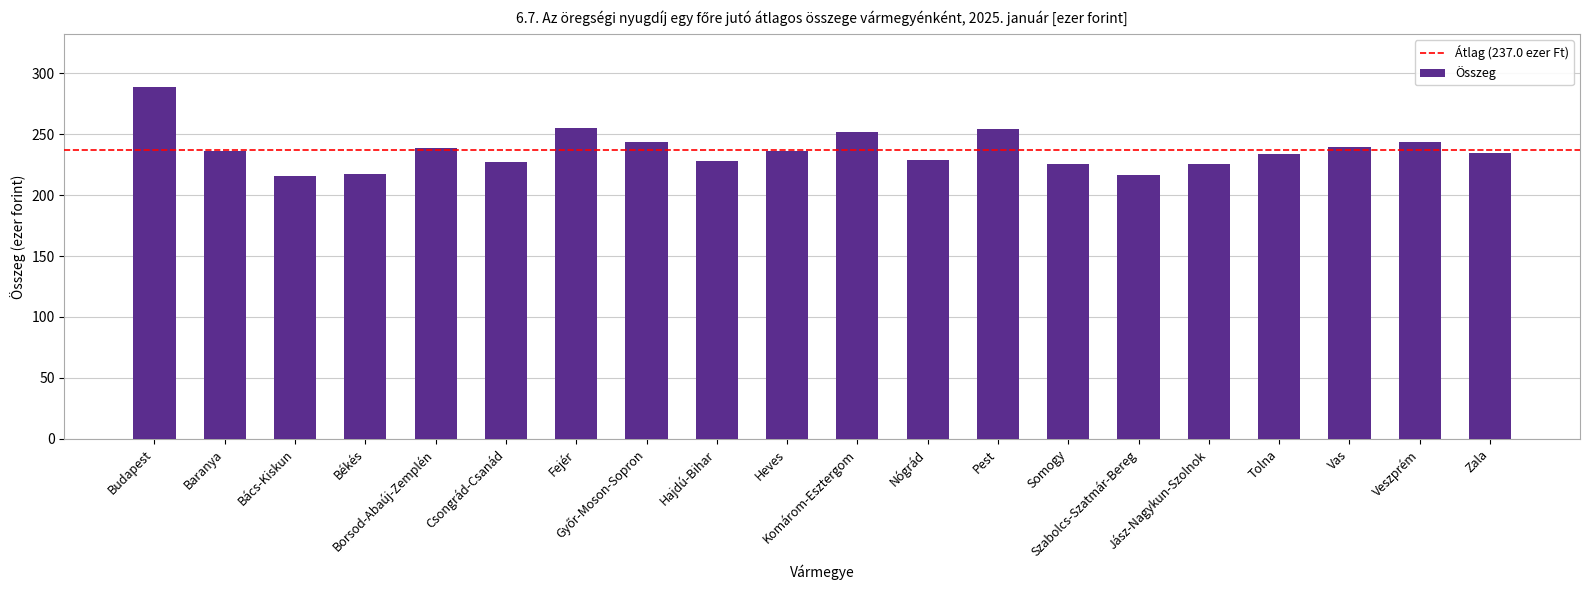

What is the minimum value shown in the chart?

215.8